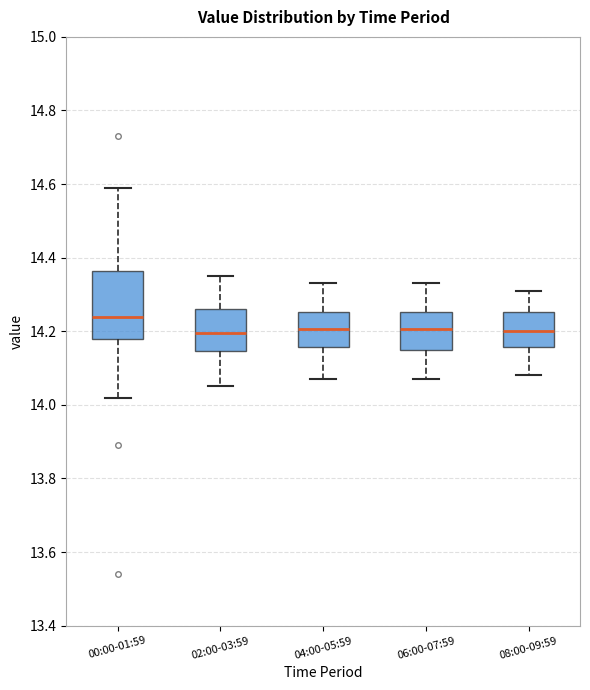

Which box's median line is the highest?

00:00-01:59